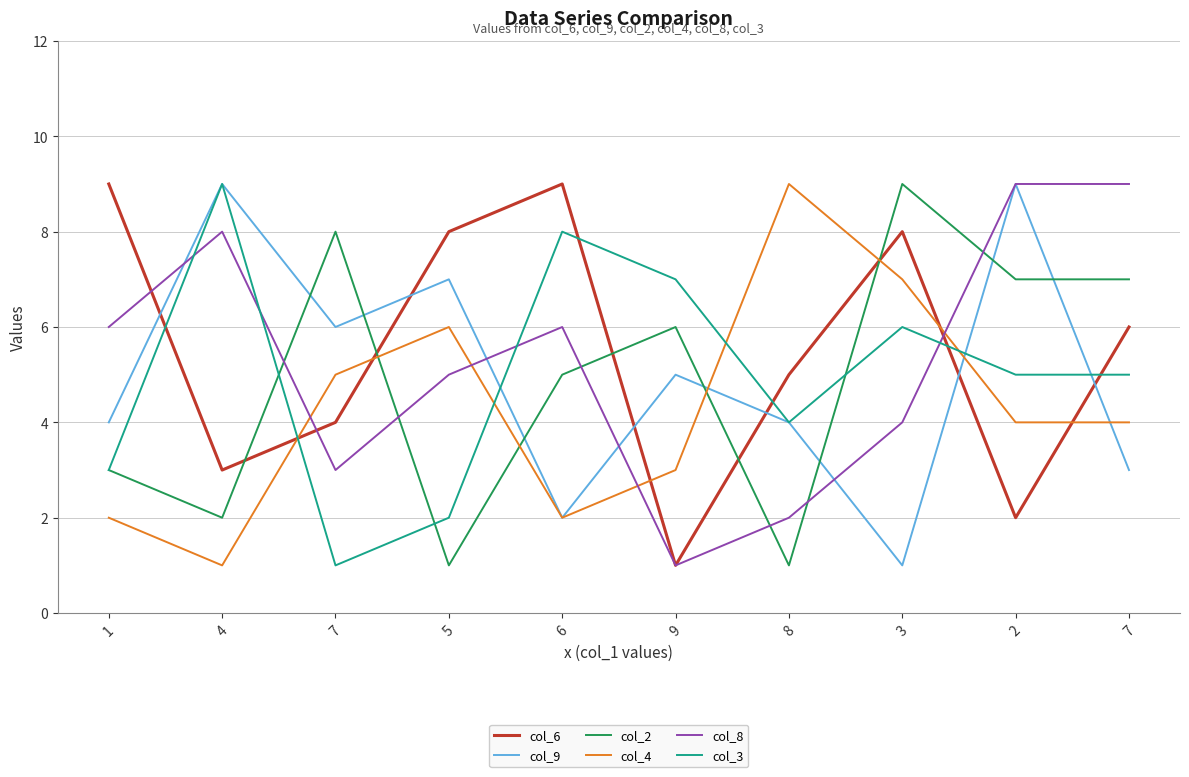

At which label does col_4 first exceed 4?

7